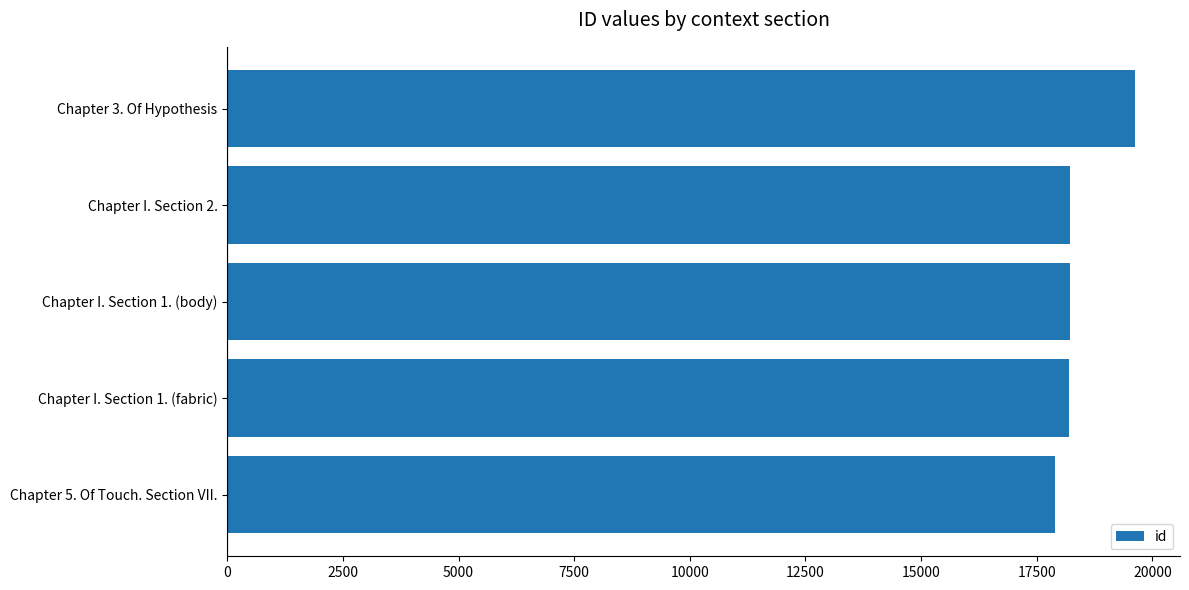

How many series are shown in this chart?

1